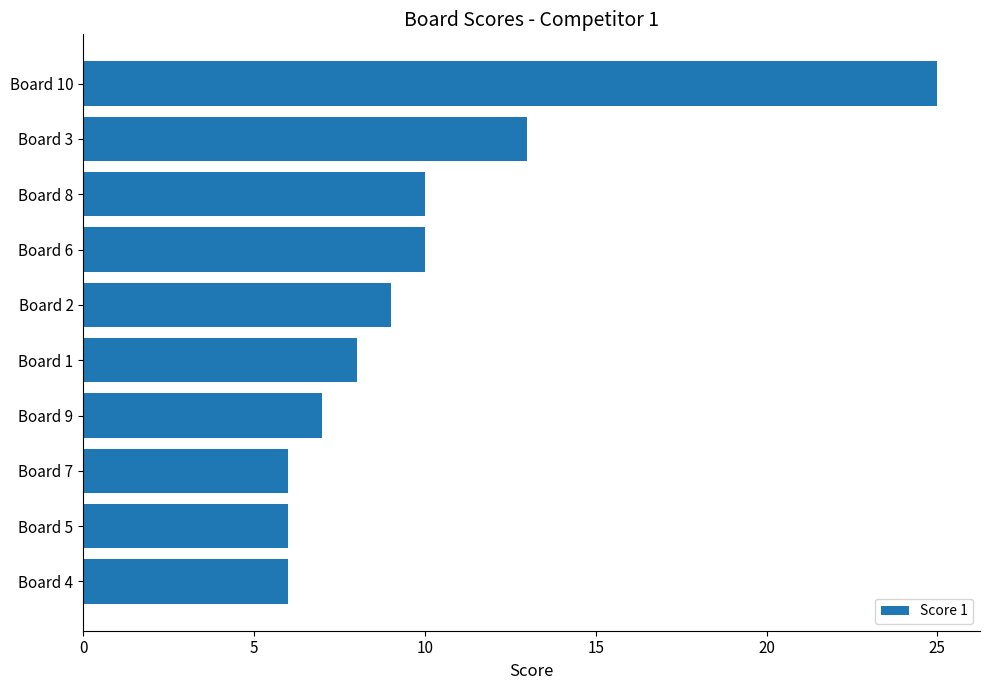

What is the minimum value shown in the chart?

6